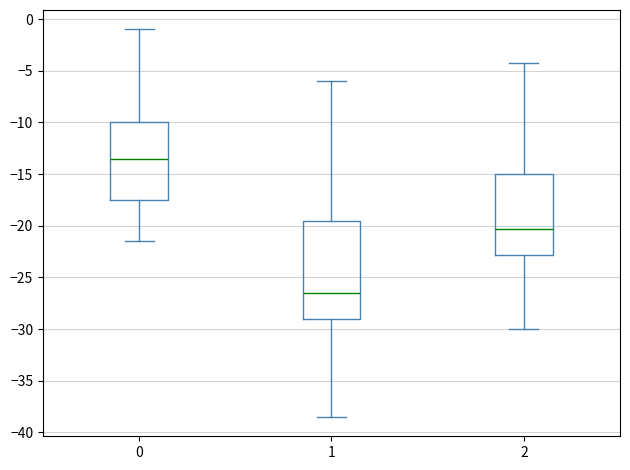

Which box's median line is the highest?

0